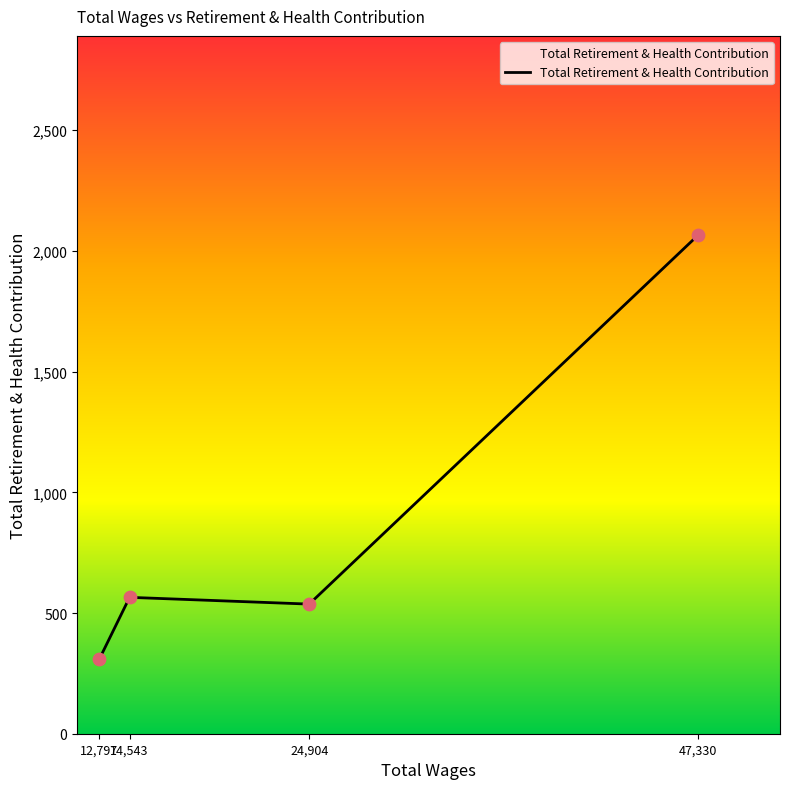

What is the change in value from 12,797 to 14,543?

+256